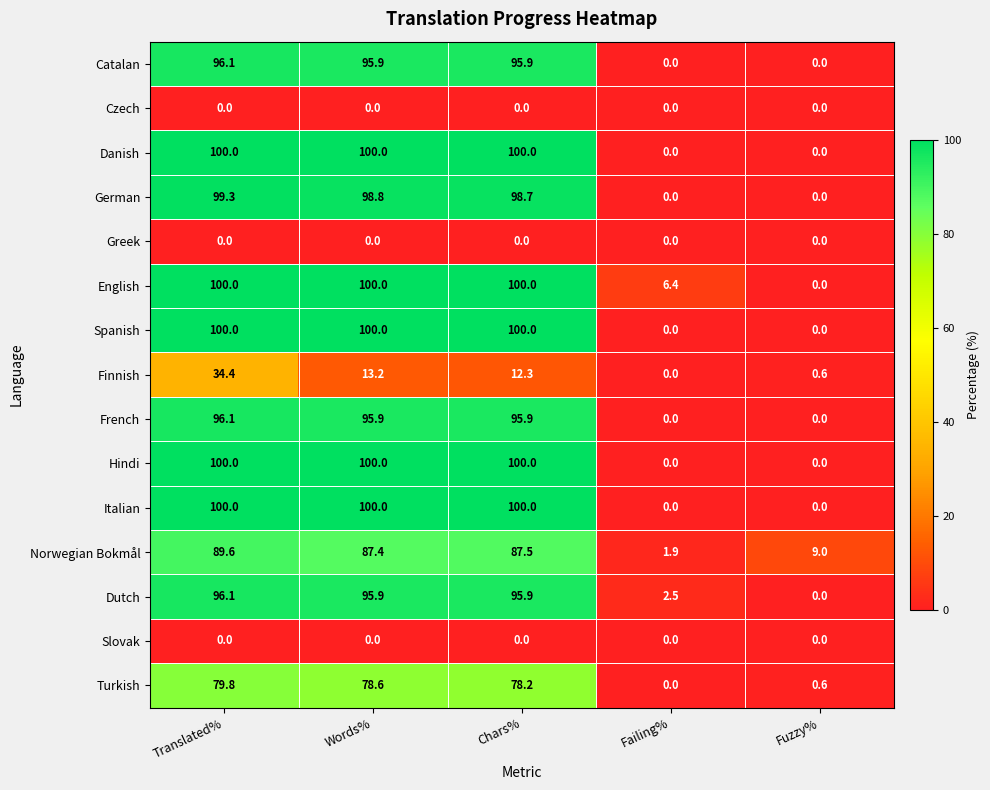

What is the total value across all series at Fuzzy%?

10.2